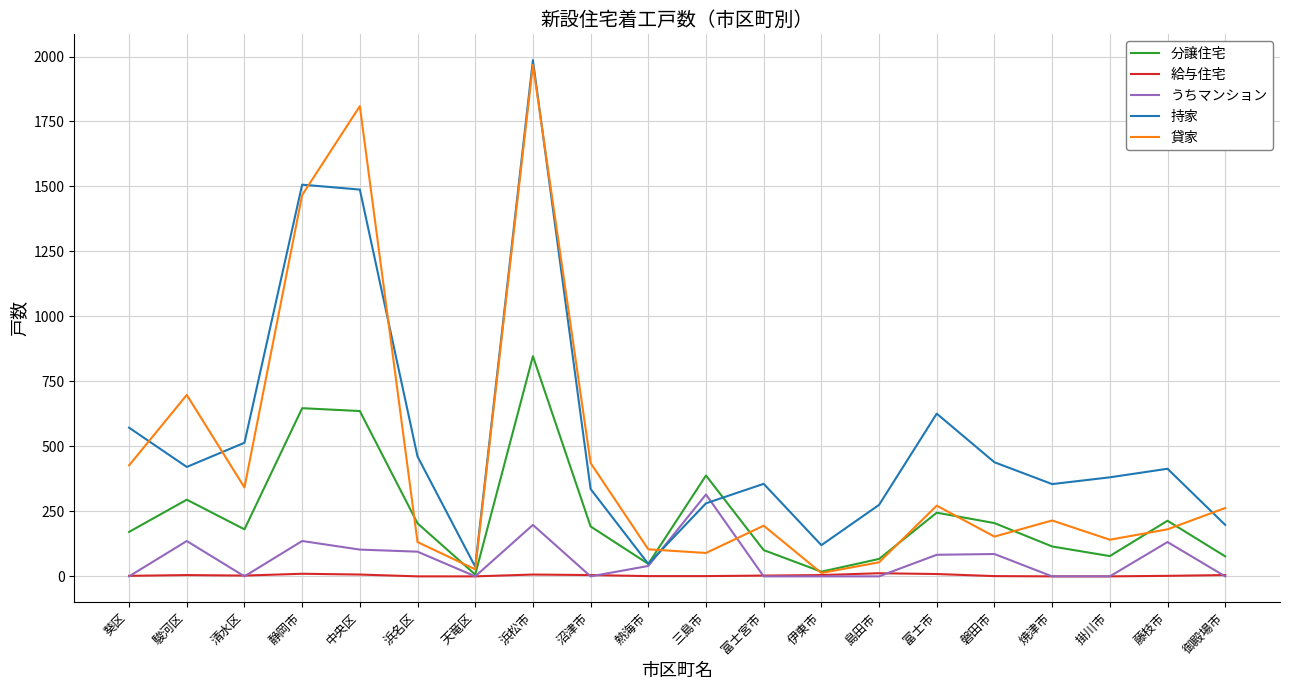

What is the greatest value displayed?

1986